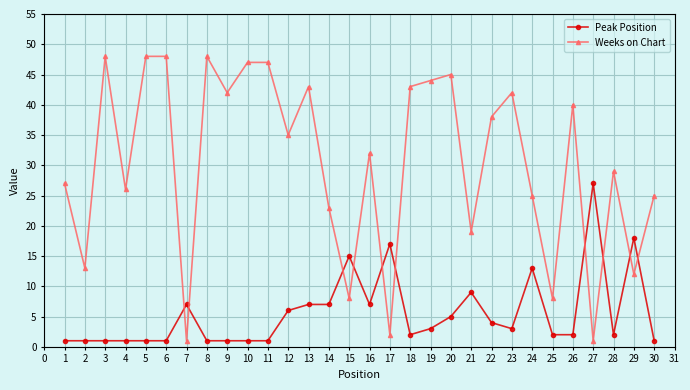

What is the smallest value displayed?

1